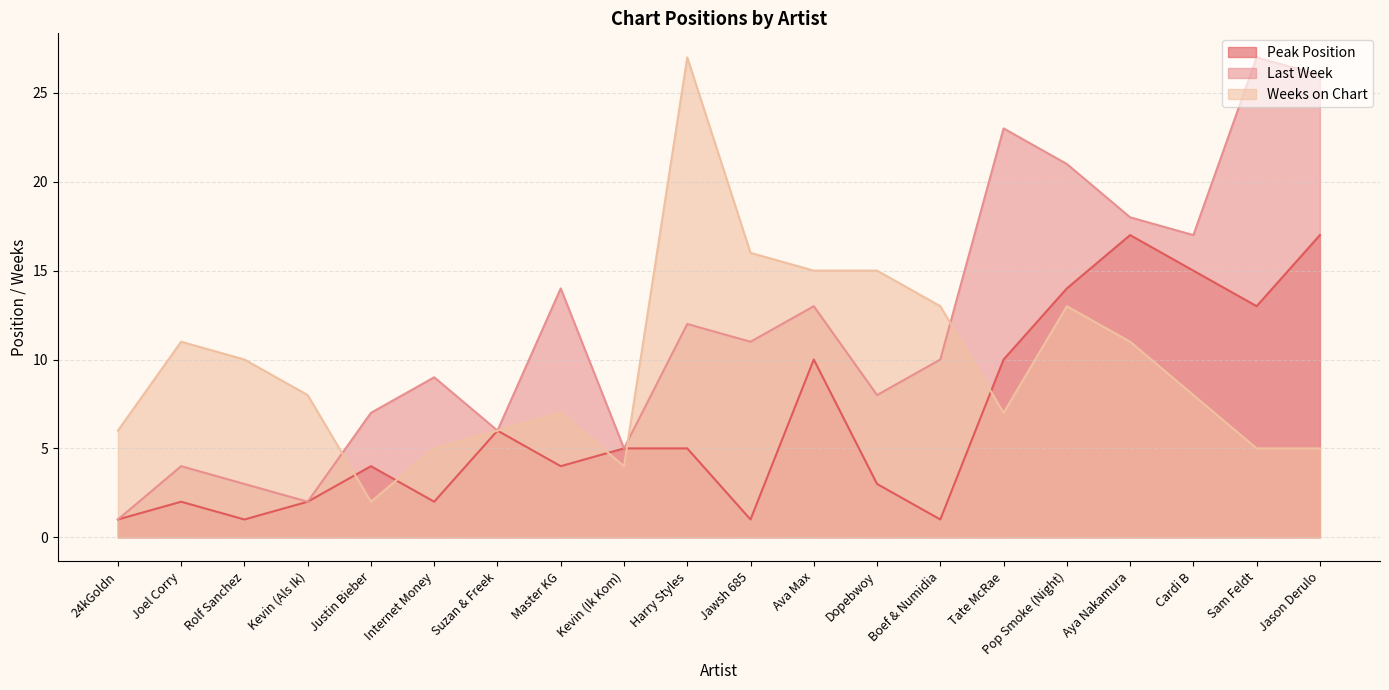

What value does the Last Week series have at Cardi B, to the nearest 10?

20